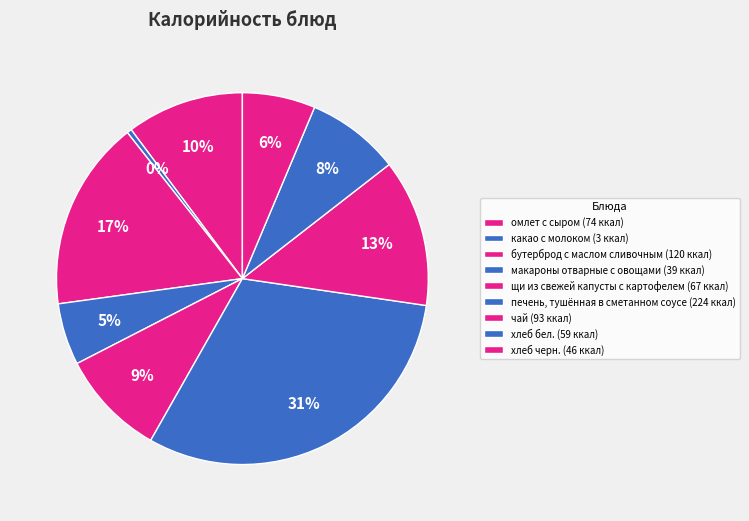

How many segments does this pie chart have?

9